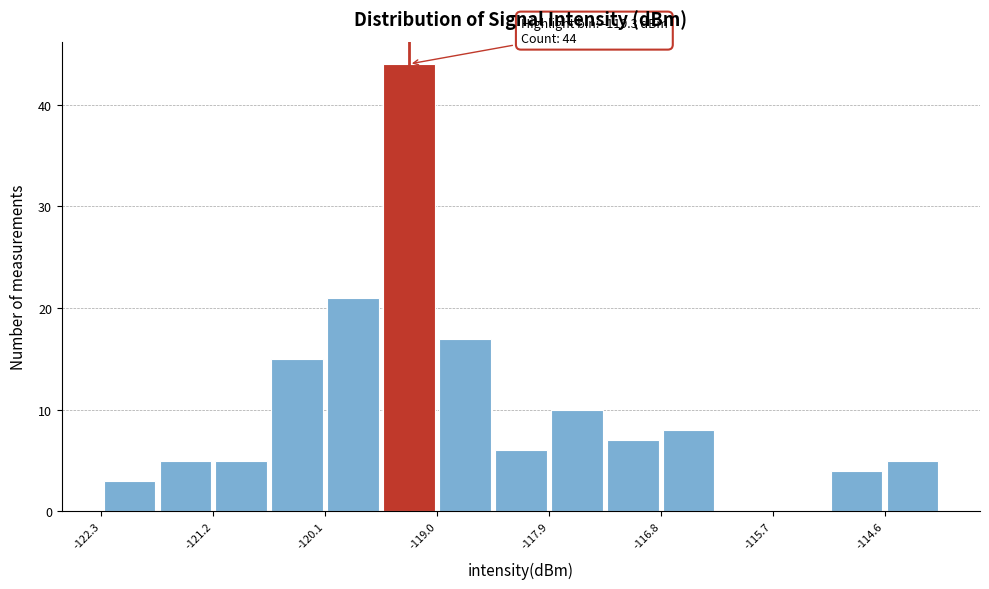

Around what value on the x-axis is the tallest bar? Give the approximate position of its centre, as read against the axis.

-119.2